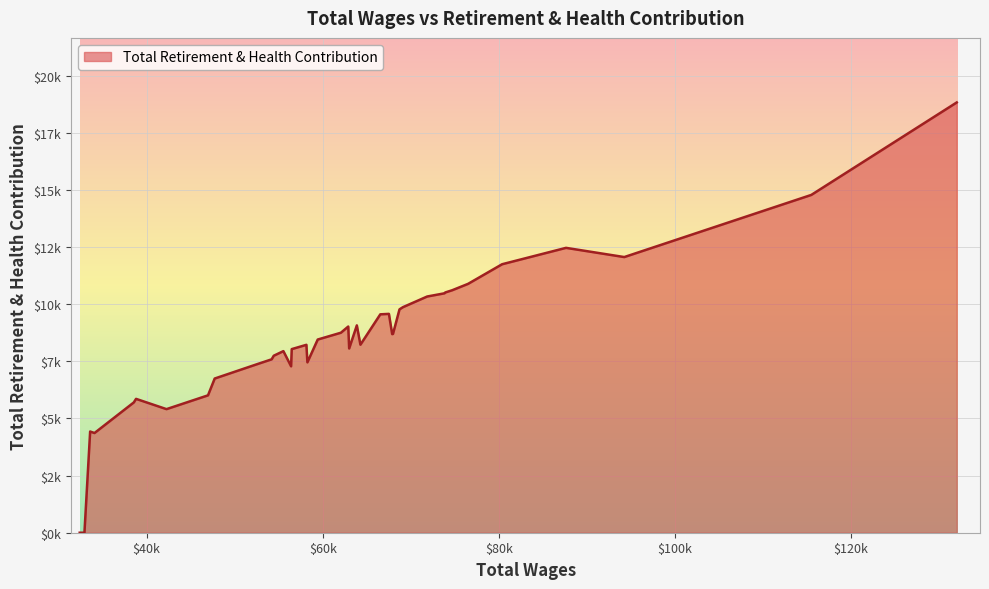

Is this an area chart (filled region under the line)?

Yes